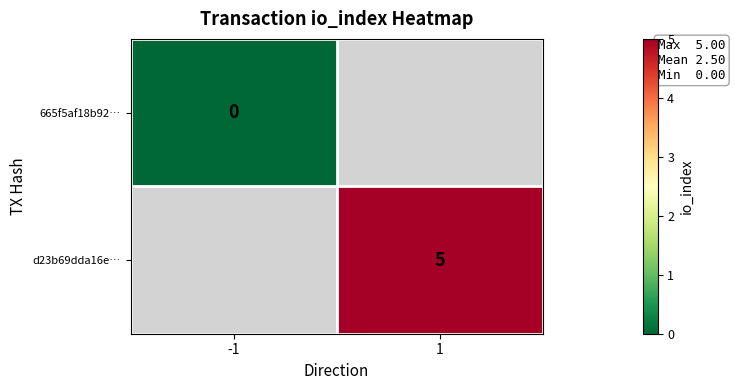

Is the value of d23b69dda16e… at 1 greater than the value of 665f5af18b92… at -1?

Yes